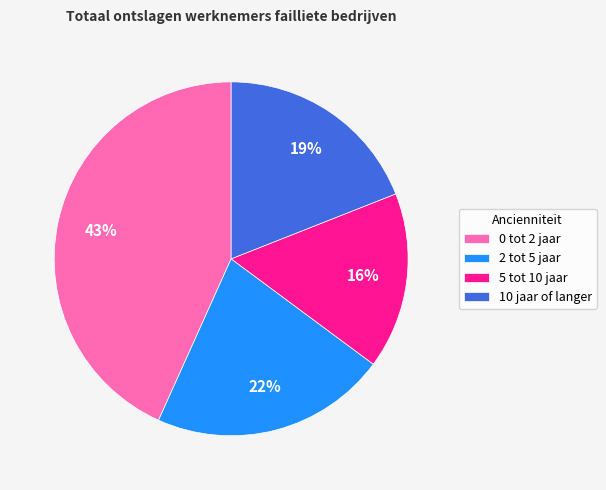

Is it true that 10 jaar of langer is 19% of the pie?

True